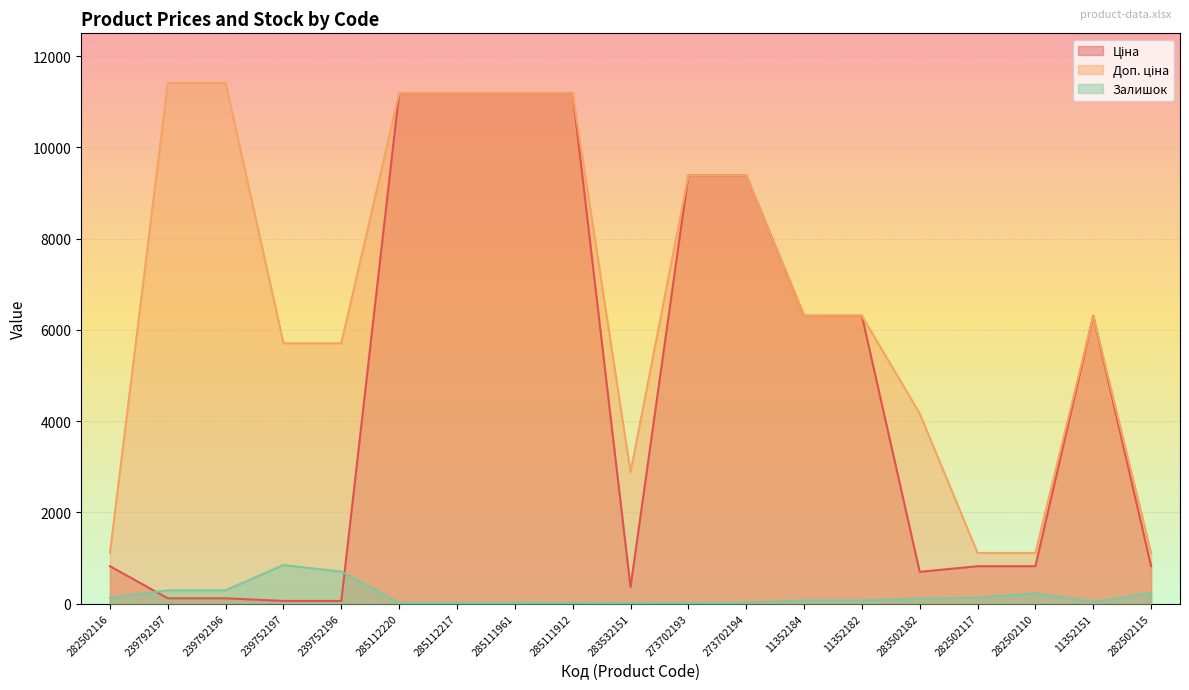

At which category does the chart reach its minimum across all series?

283532151